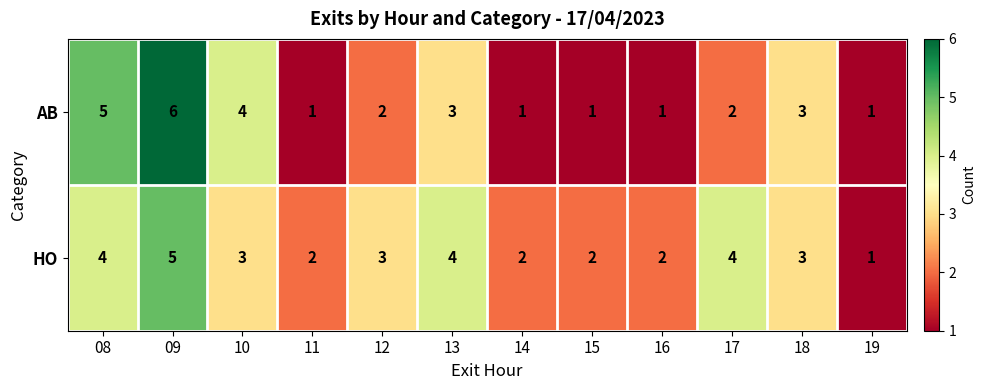

Rank the series by their average value, from highest to lowest.

HO, AB